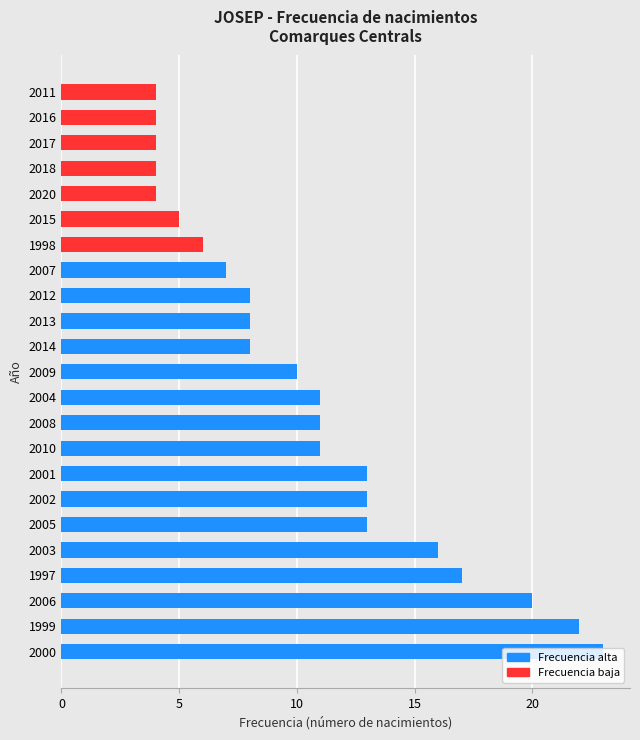

Count the number of values greater than 10.

11